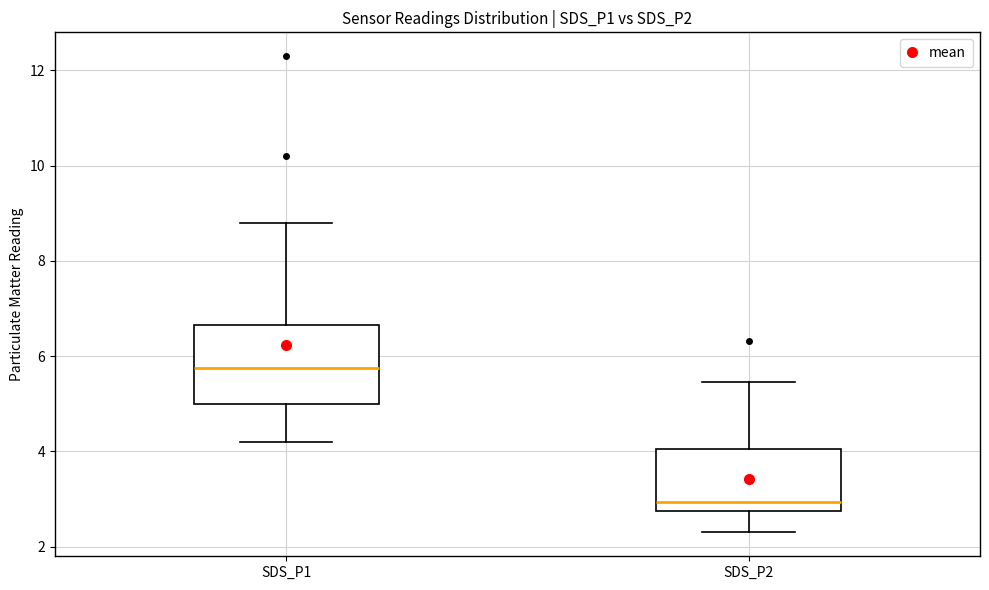

Which box is the tallest, from its lower edge to its upper edge?

SDS_P1